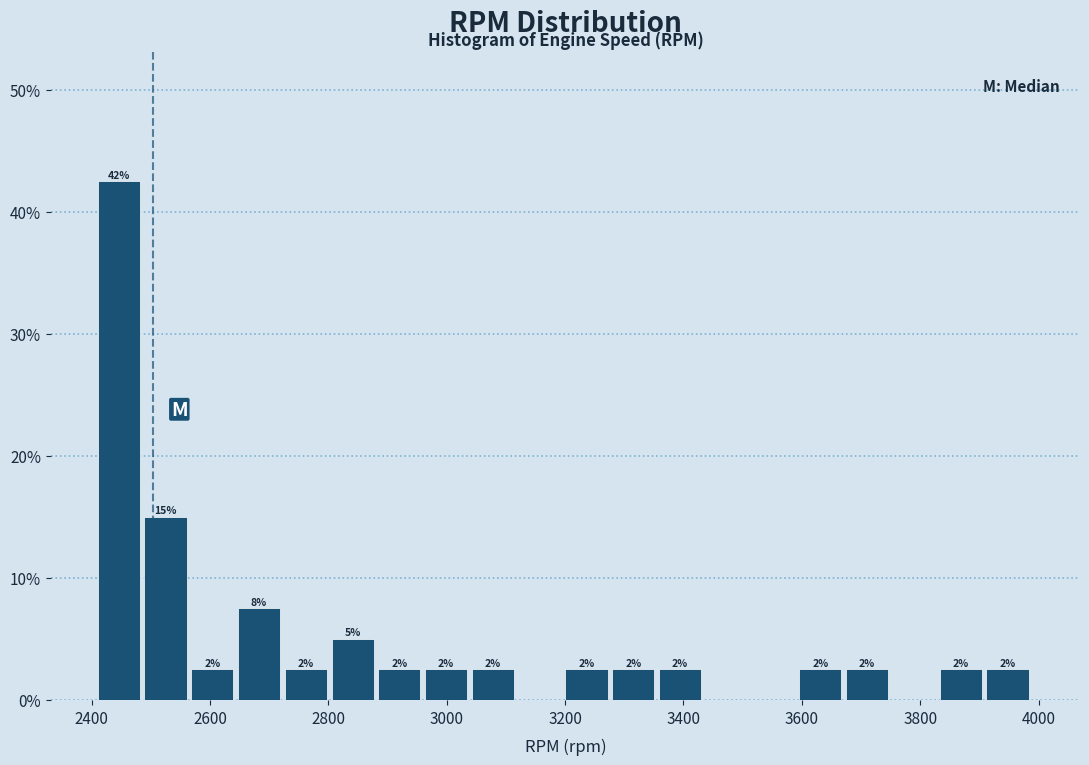

Around what value on the x-axis is the tallest bar? Give the approximate position of its centre, as read against the axis.

2440